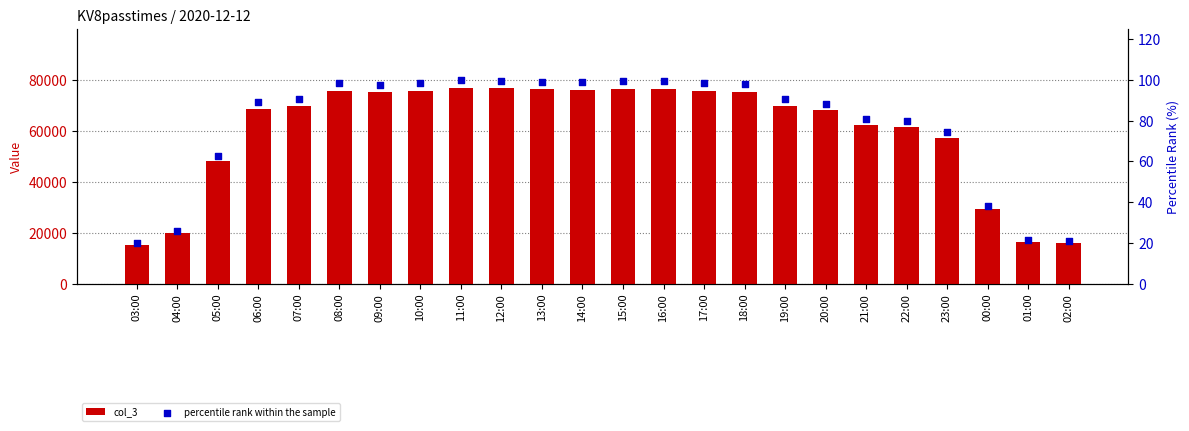

At how many categories does at least one series exceed 49745?

18